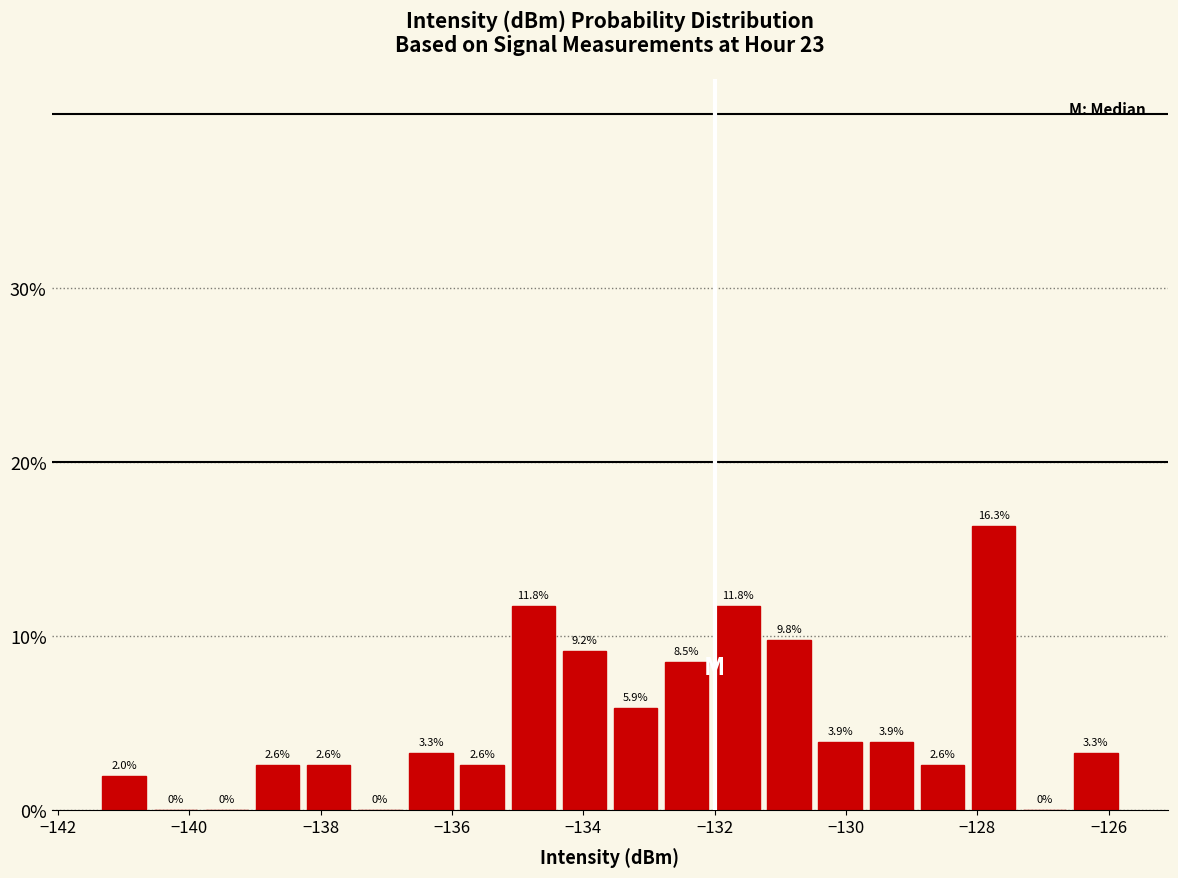

Read against the x-axis, roughly where is the centre of the tallest bar?

-127.8